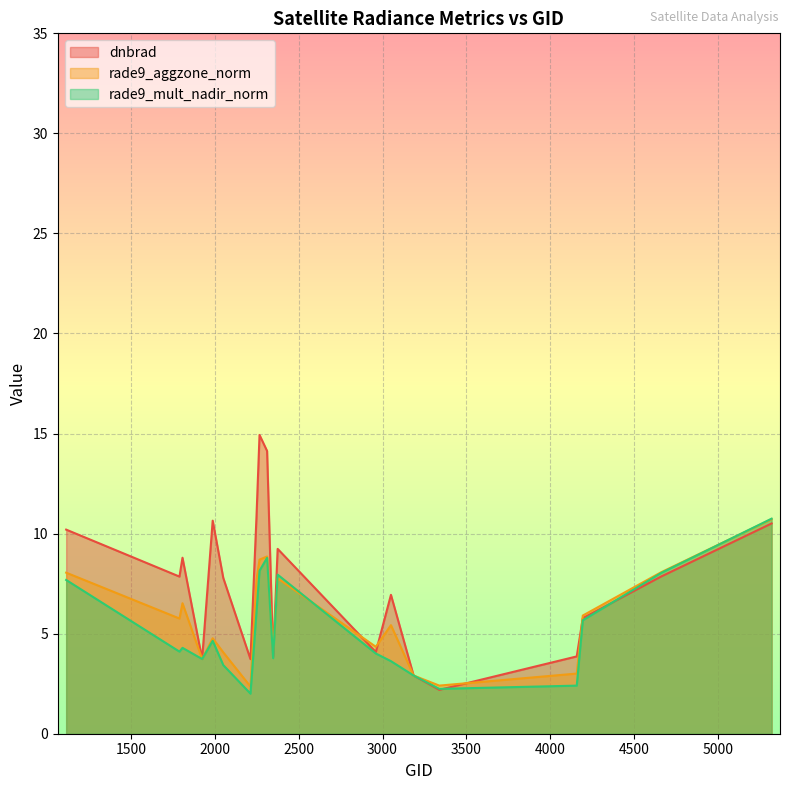

What is the difference between the highest and lowest values at 4193?

0.2